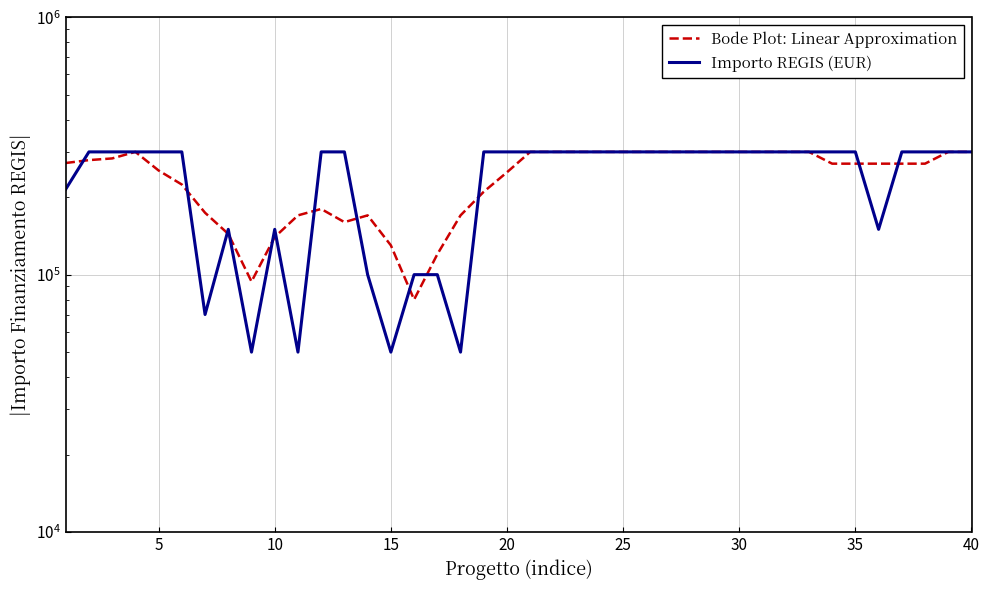

Does the chart have visible grid lines?

Yes